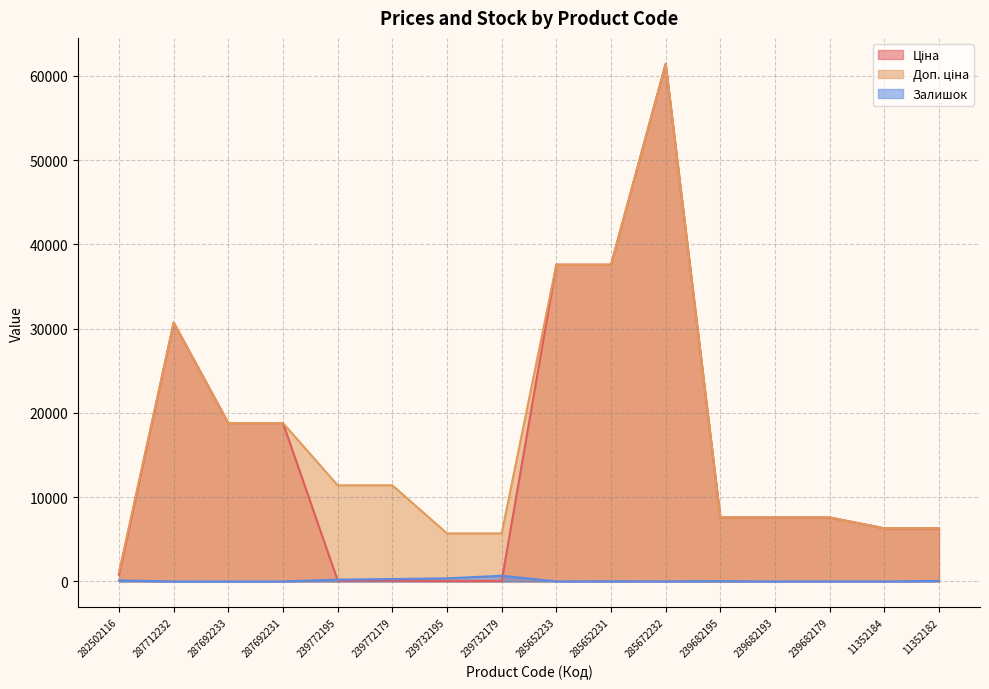

Between 287692231 and 285652231, which is larger?

285652231